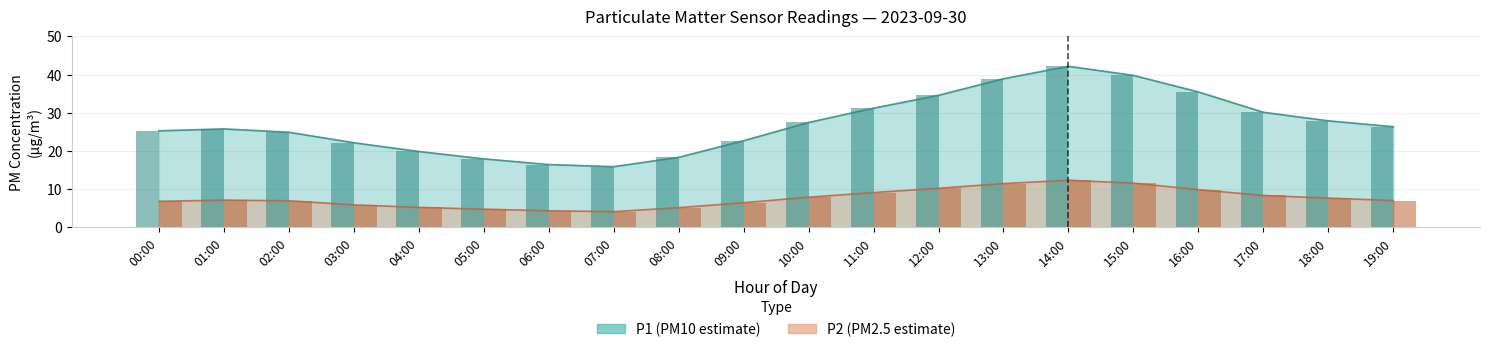

What is the difference between the maximum and minimum values in the P1 series?

26.3